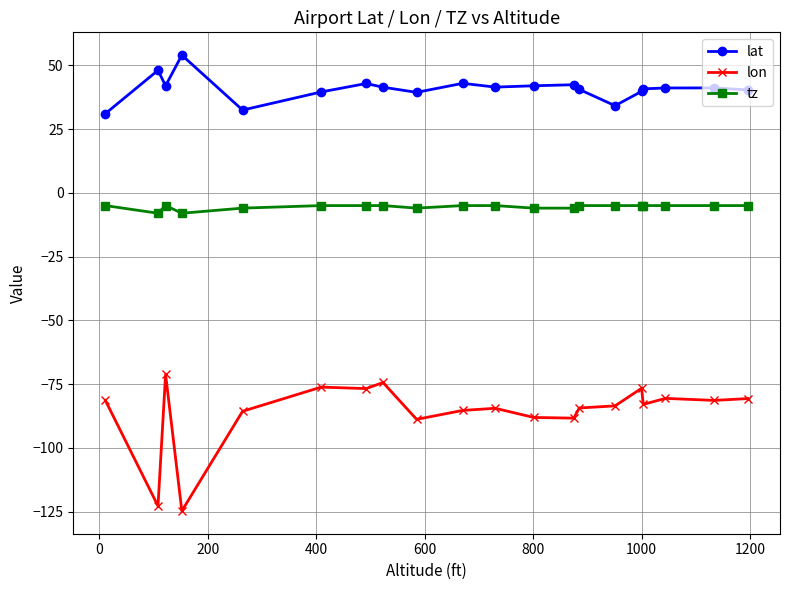

Which series has the largest total across all categories?

lat